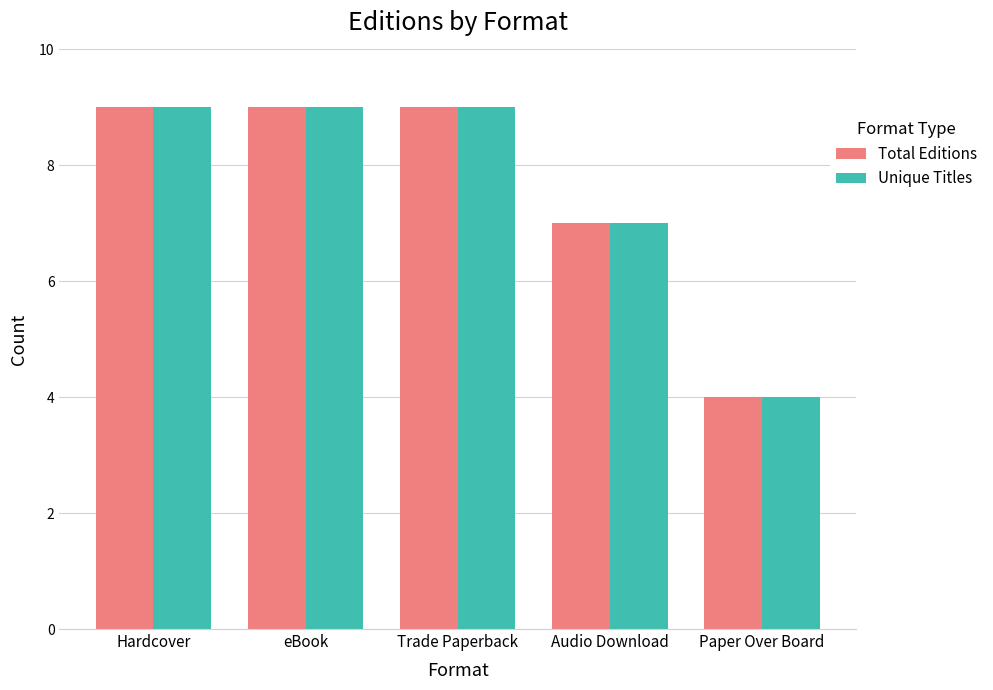

What is the sum of the Total Editions values at Audio Download and Trade Paperback?

16